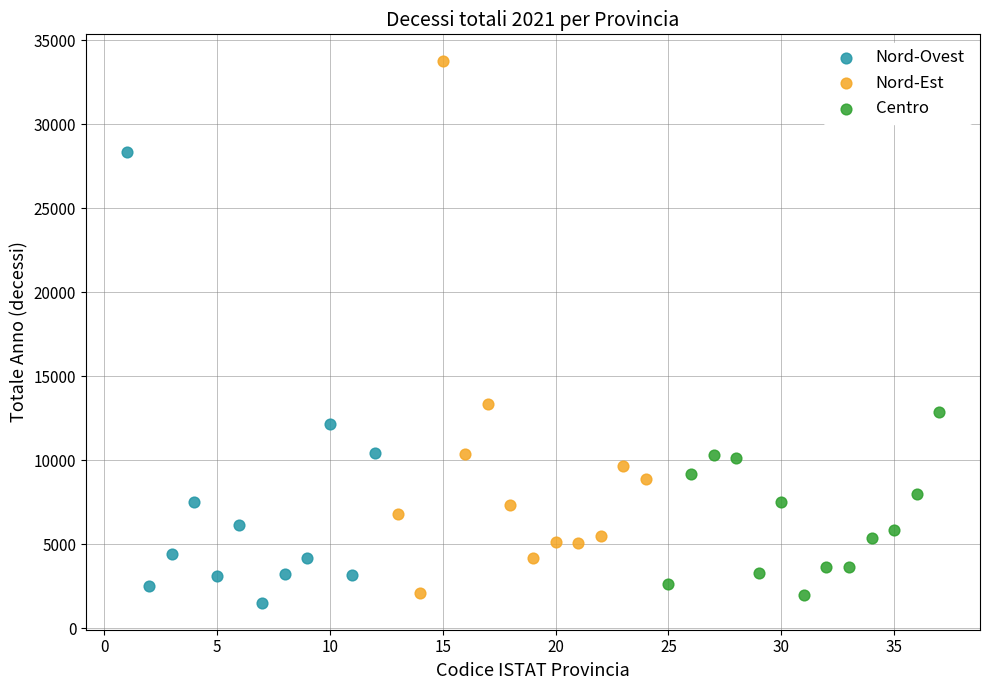

Which series has the widest spread of Y values?

Nord-Est